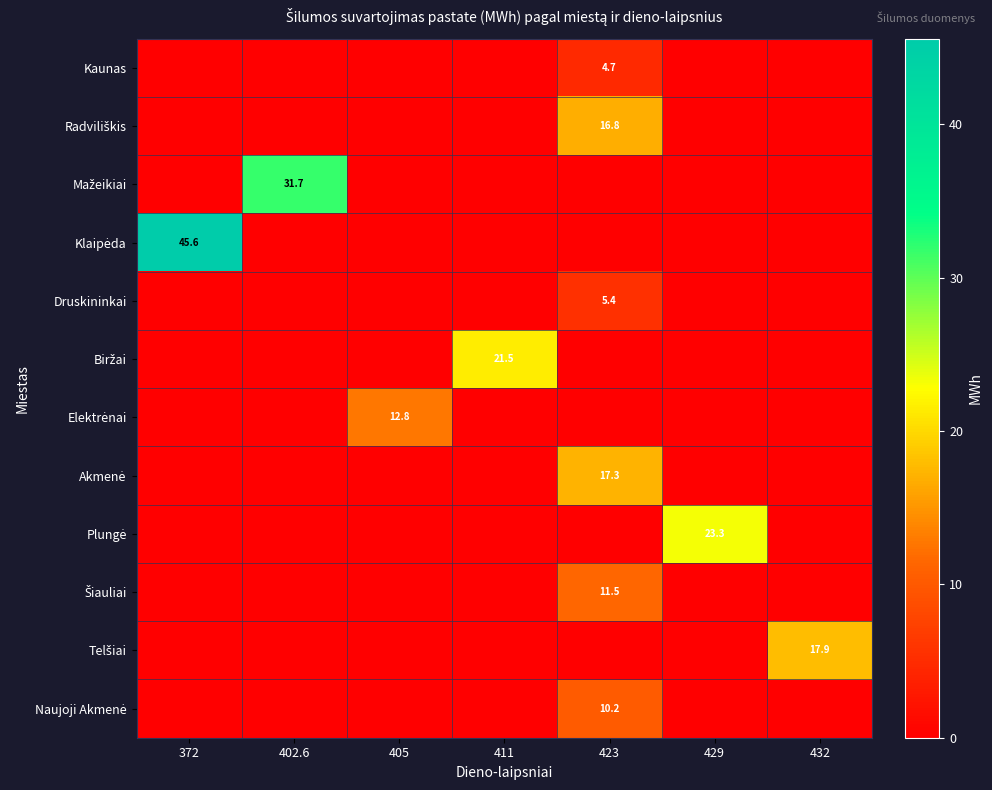

At how many categories does at least one series exceed 28?

2